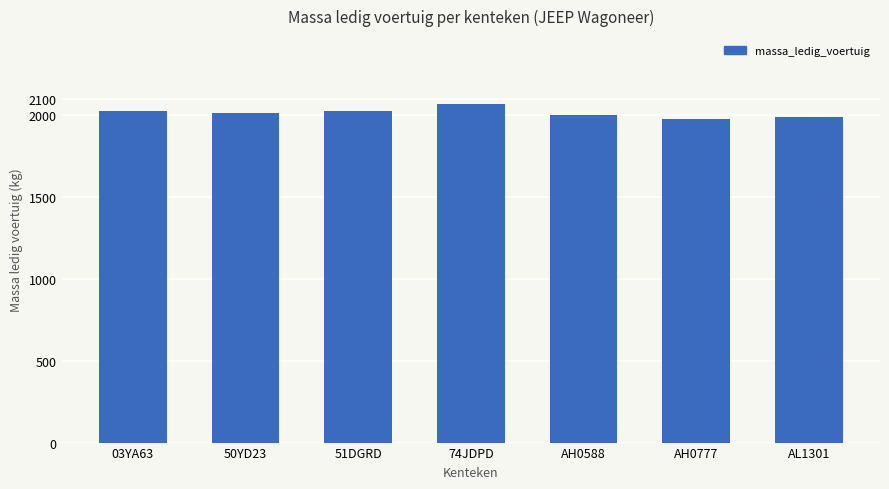

What is the change in value from 74JDPD to AH0588?

-66